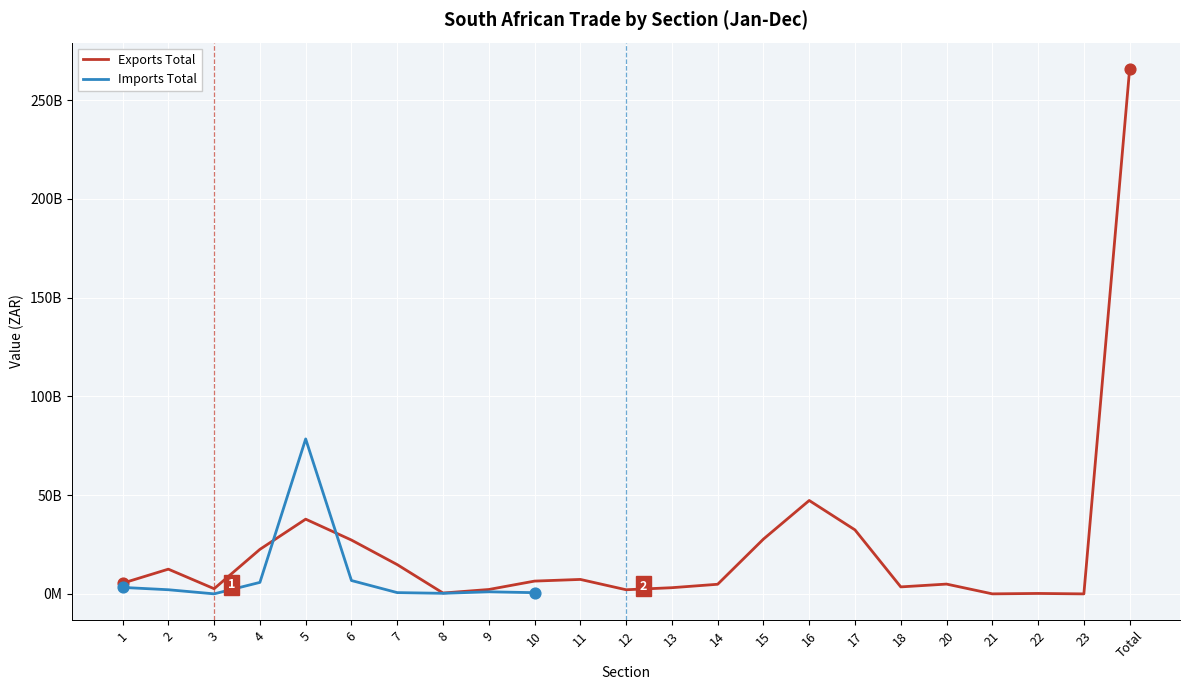

Between 12 and 13, which is larger?

13